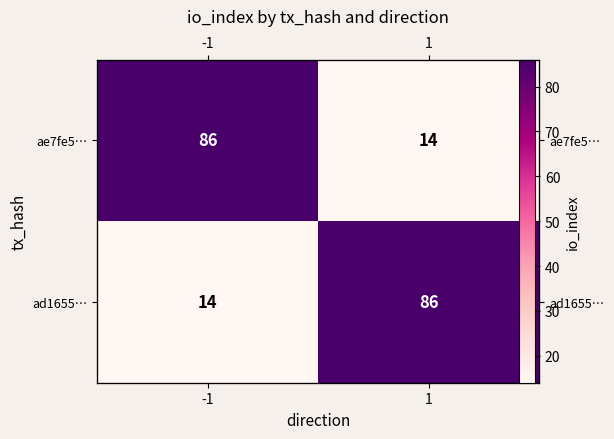

The ad1655… series shows 21 at -1. True or false?

False